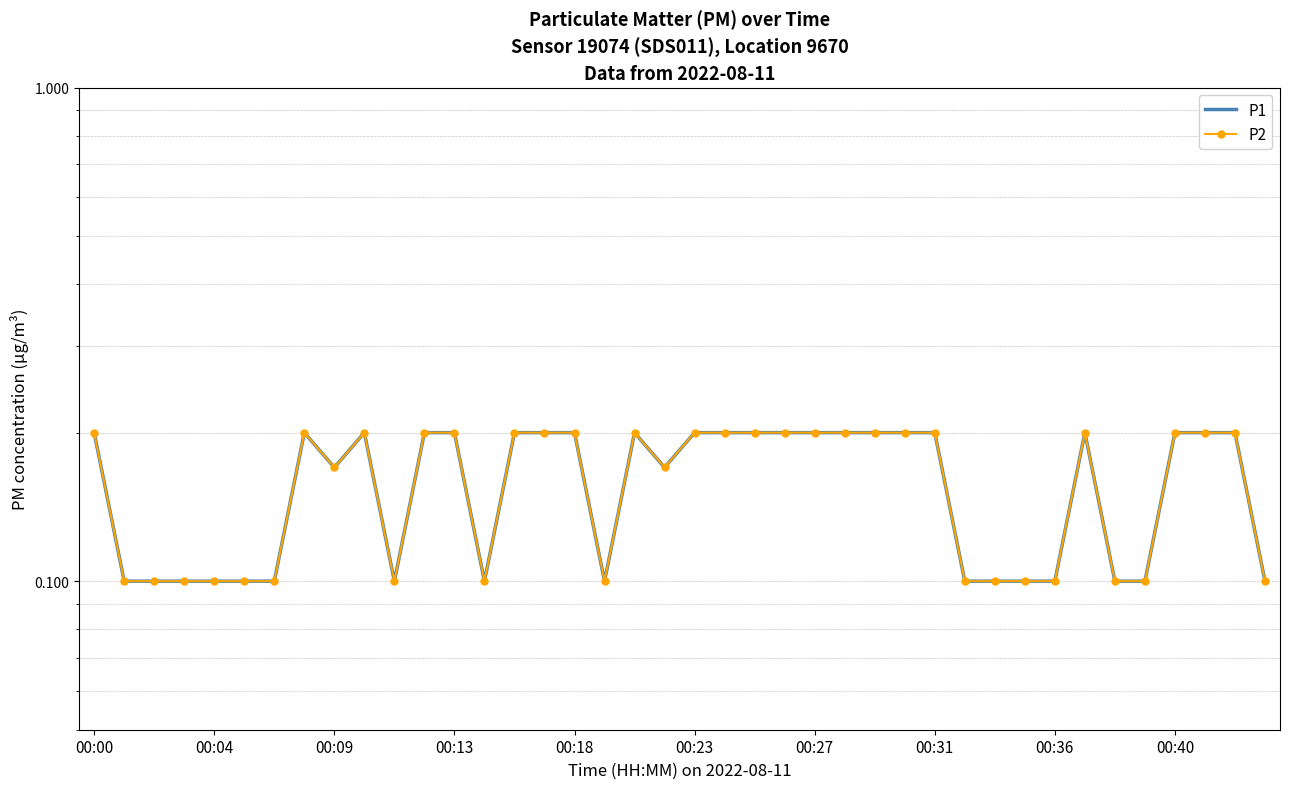

How many P1 values are between 0 and 1?

40